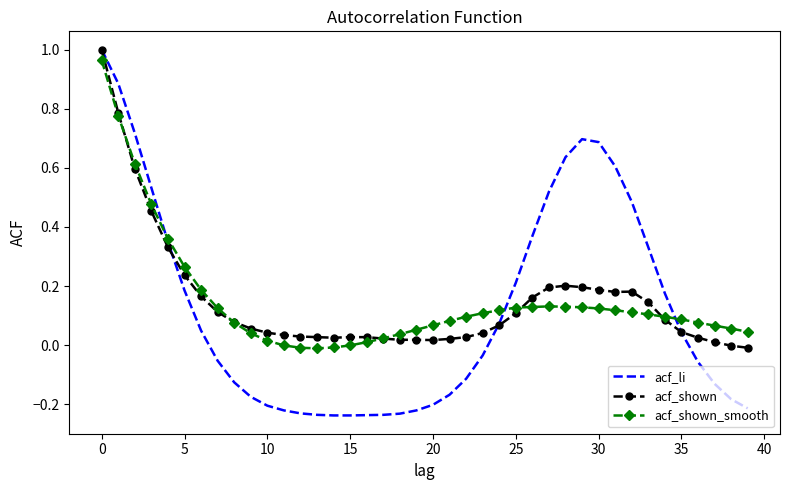

How many times do acf_shown_smooth and acf_li cross each other?

3